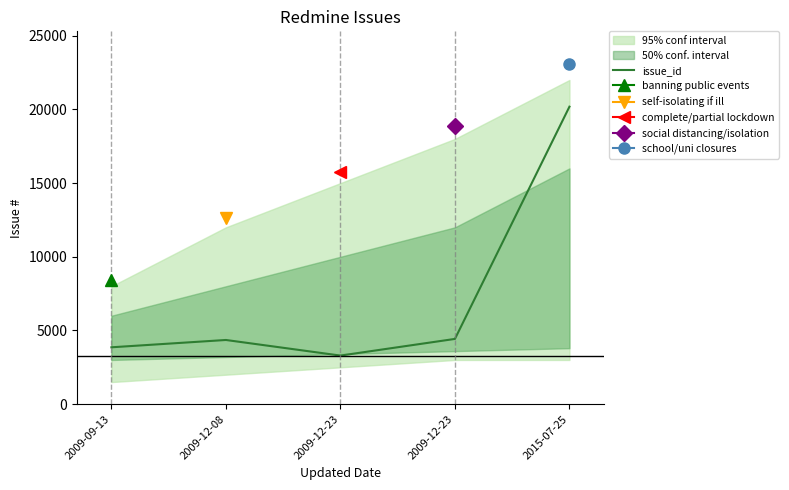

How many lines are shown in the chart?

1